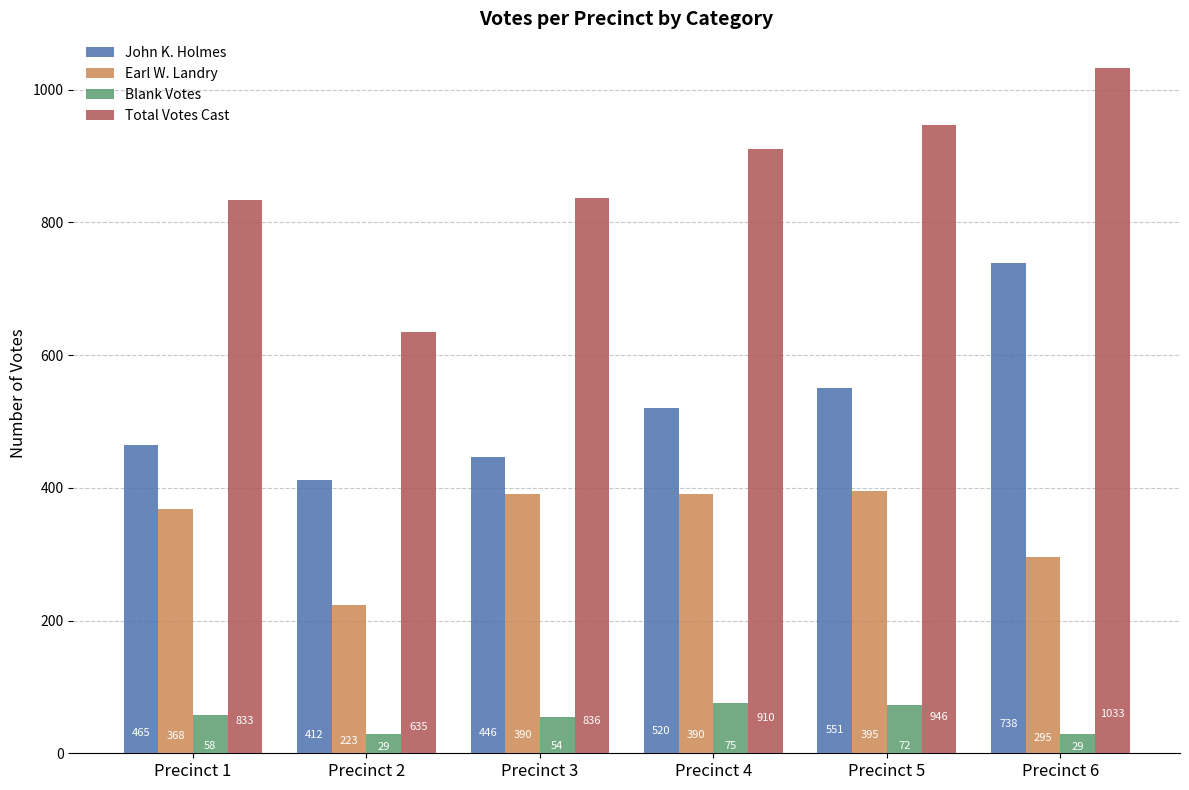

Rank the series at Precinct 4 from highest to lowest value.

Total Votes Cast, John K. Holmes, Earl W. Landry, Blank Votes